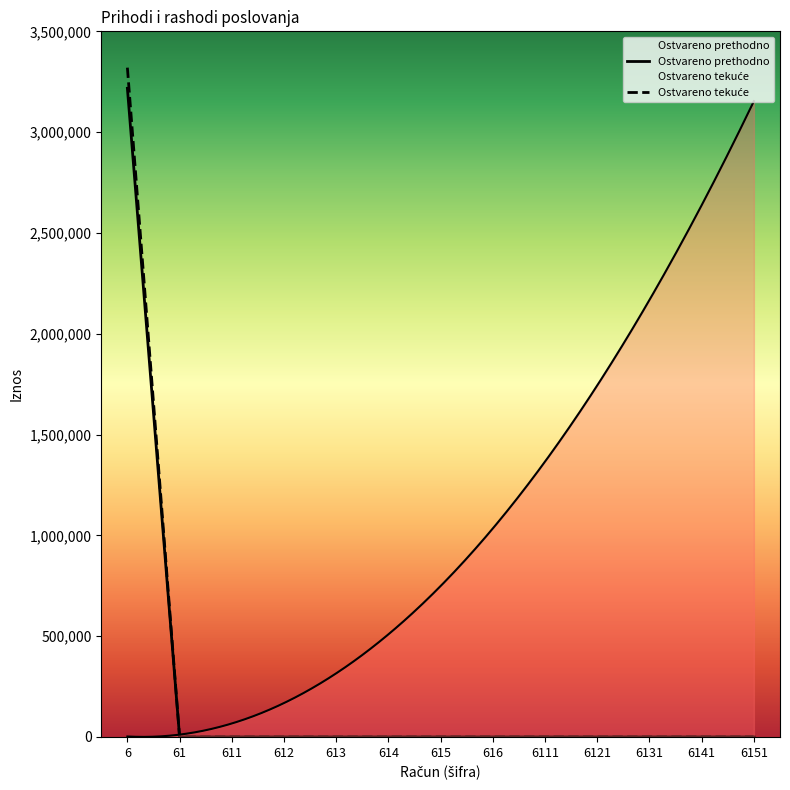

List the series in order of their overall mean, lowest first.

Ostvareno prethodno, Ostvareno tekuće